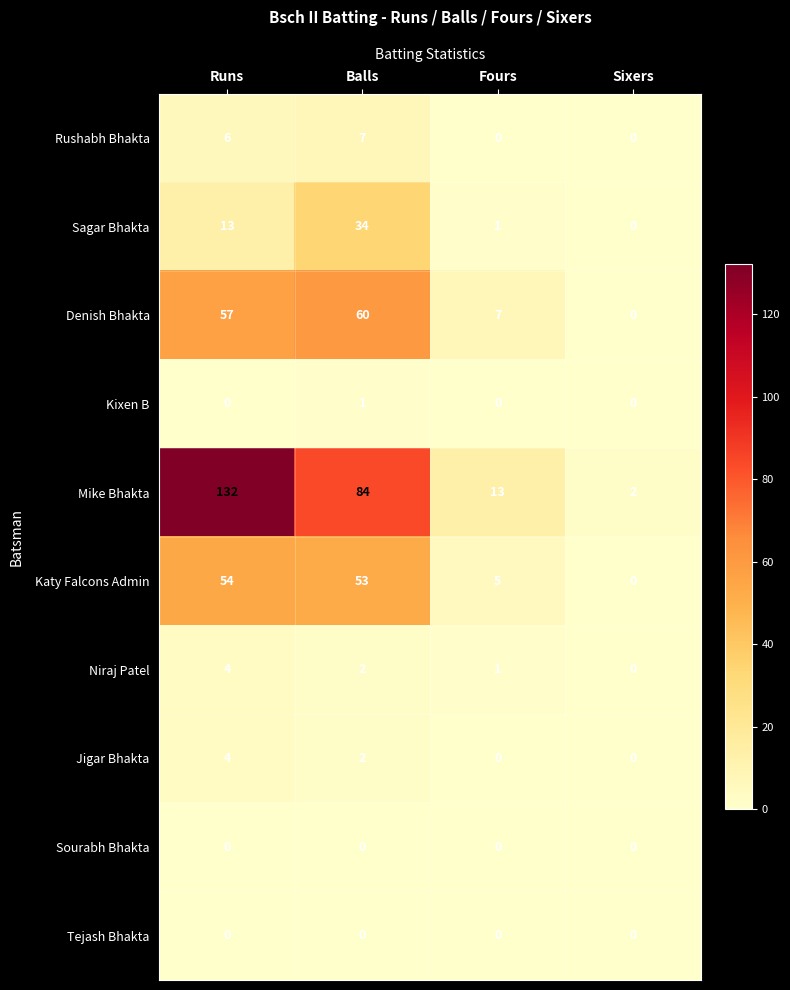

What is the spread (max minus min) of values at Fours?

13